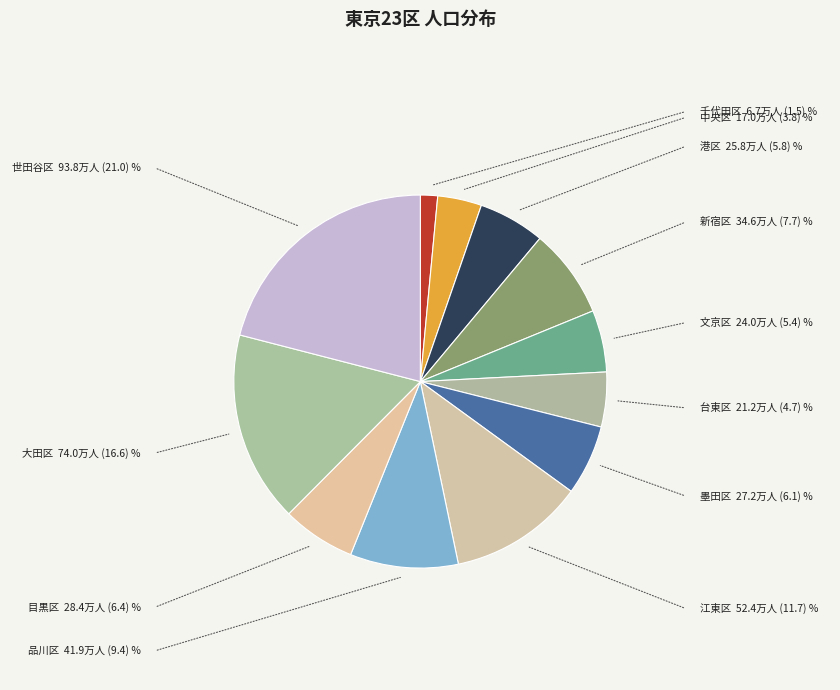

Is it true that 大田区 is 17% of the pie?

True